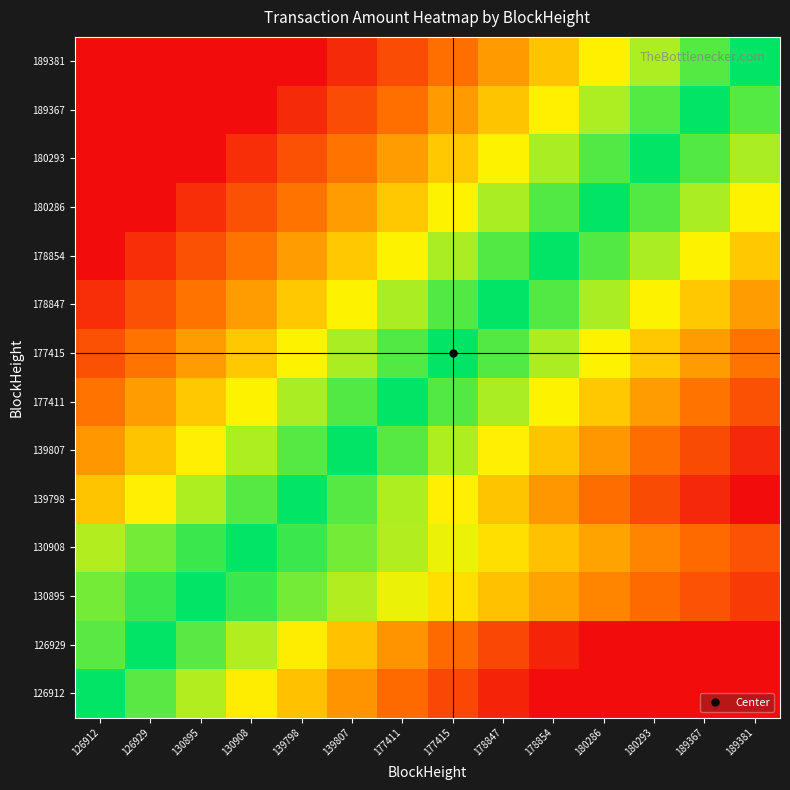

How many series are shown in this chart?

14